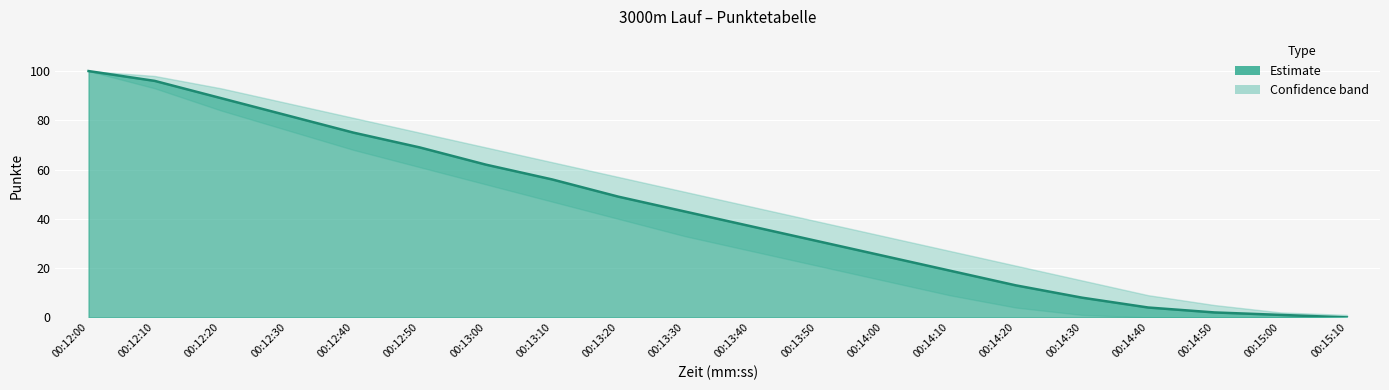

The chart shows a value of 145 at 00:12:30. True or false?

False